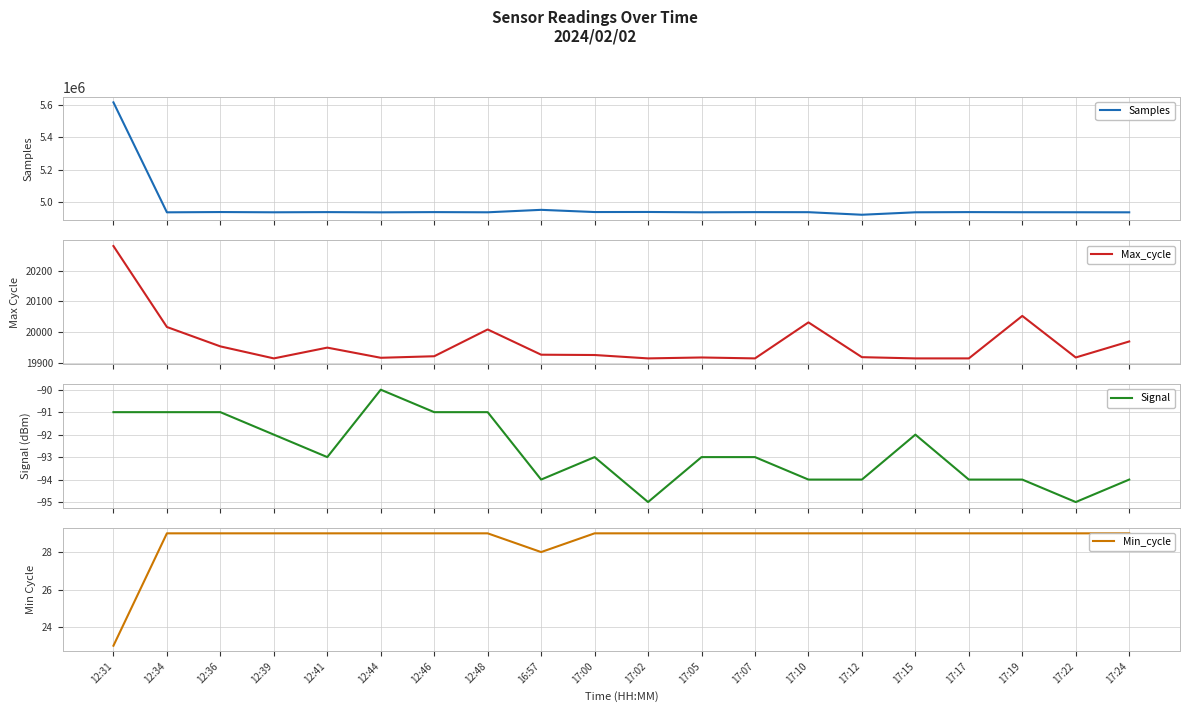

Is it true that Signal equals -94 at 17:19?

True